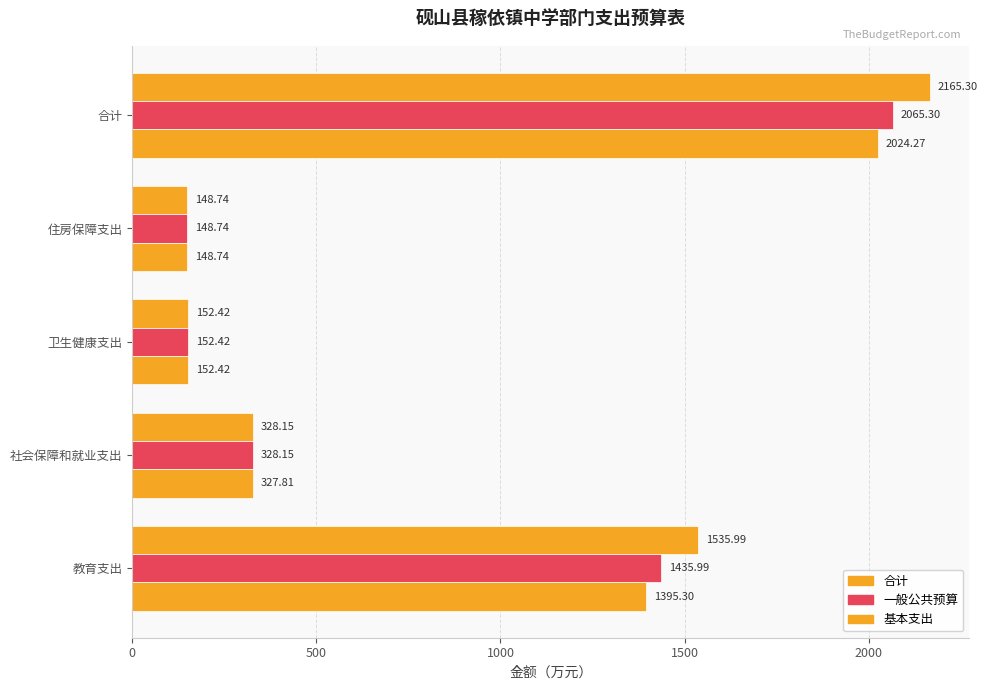

How many data points does each series have?

5